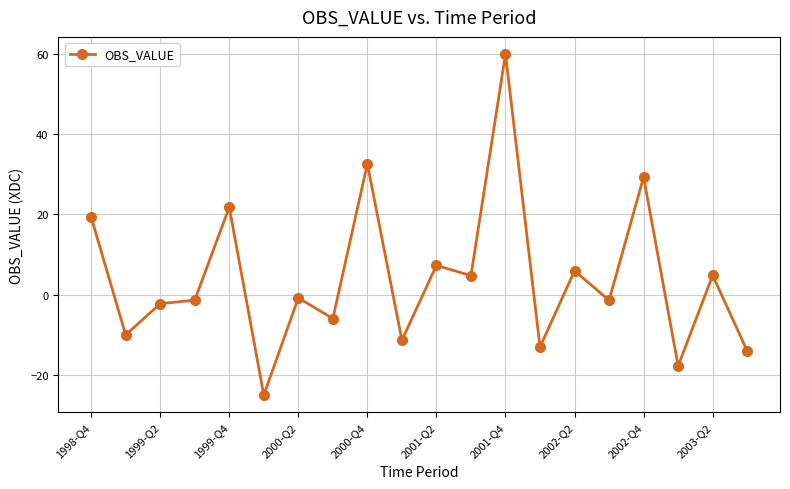

What is the sum of all values?

83.1